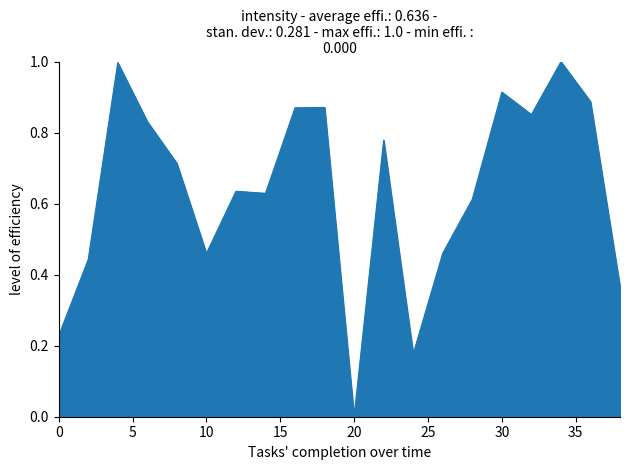

What is the maximum value shown in the chart?

1.0